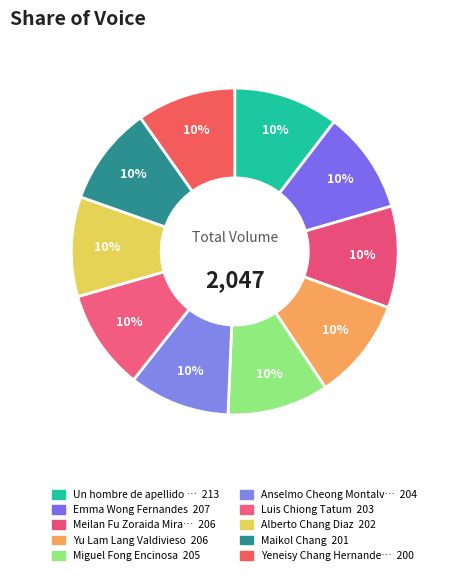

Which slice is the smallest?

Yeneisy Chang Hernandez